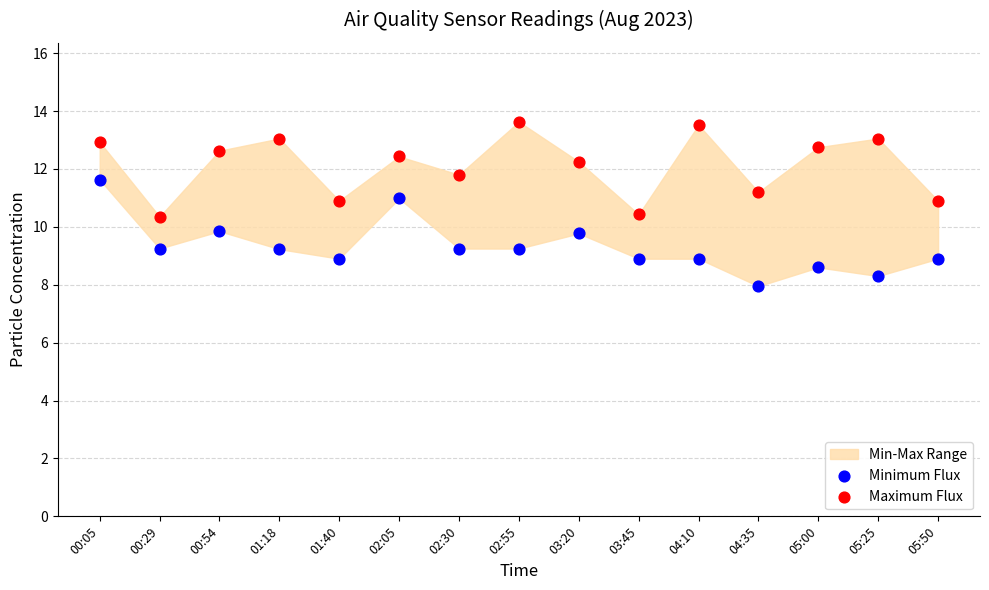

Which series has the widest spread of Y values?

Minimum Flux